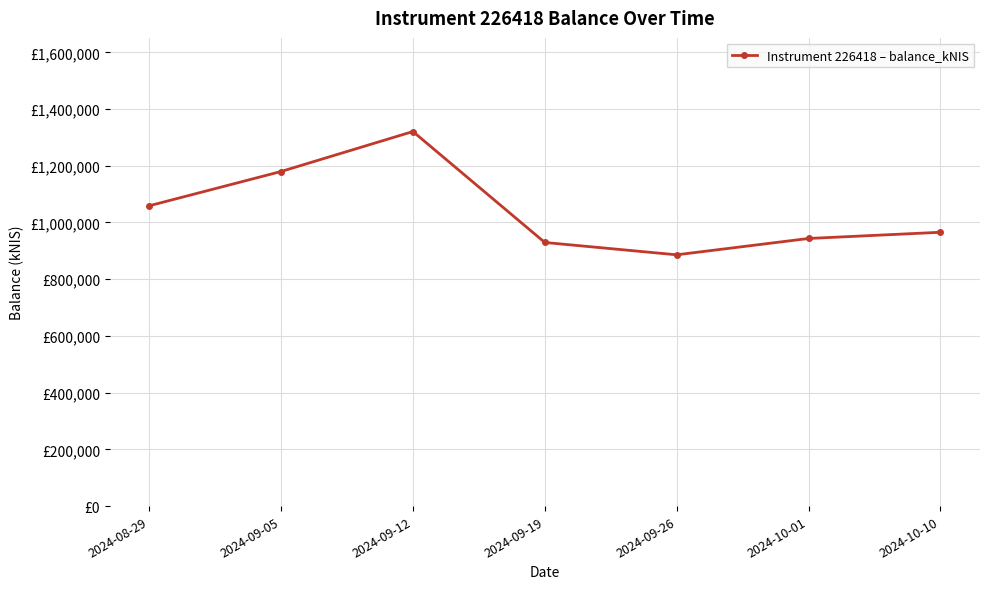

List the labels in order of value, largest first.

2024-09-12, 2024-09-05, 2024-08-29, 2024-10-10, 2024-10-01, 2024-09-19, 2024-09-26